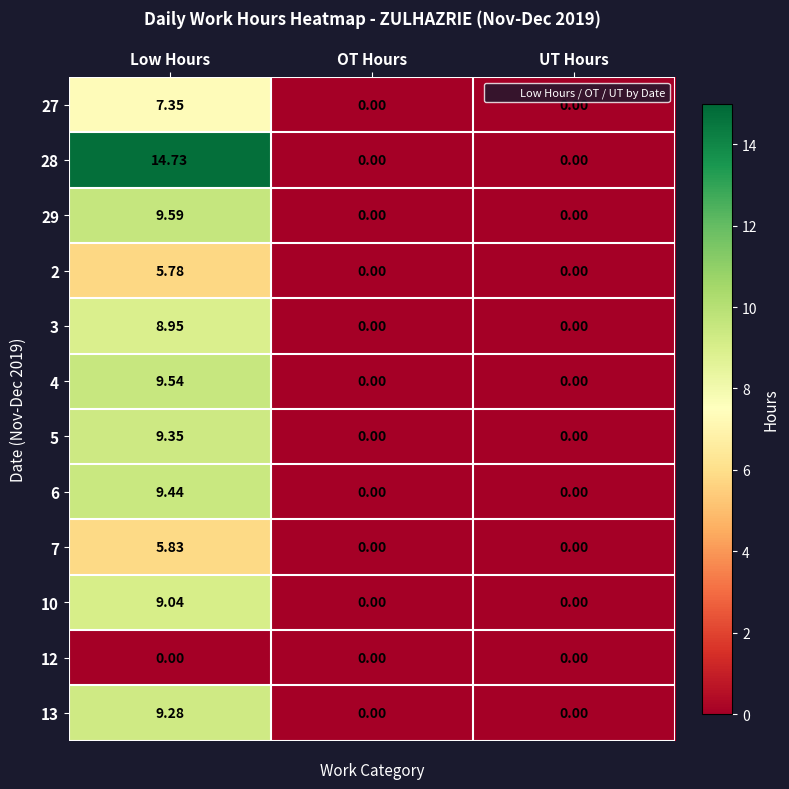

Is the value of 28 at OT Hours greater than the value of 13 at Low Hours?

No